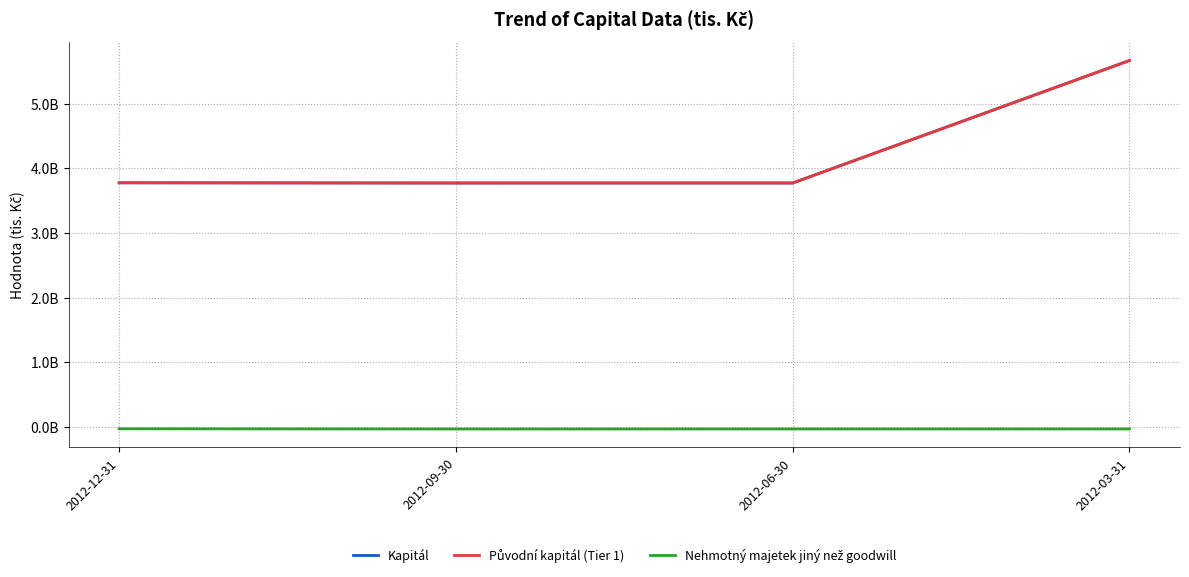

Which series has the largest total across all categories?

Kapitál